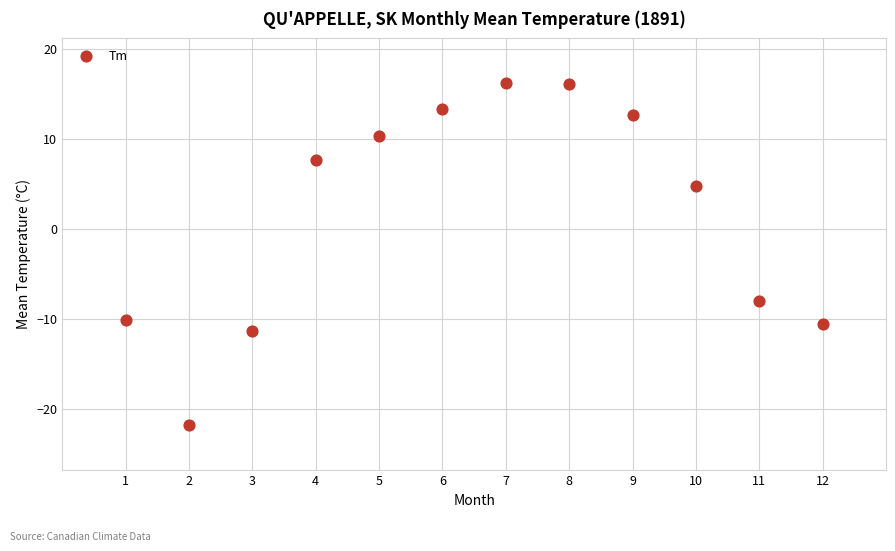

What Y value in the scatter plot is closest to -2?

-8.0